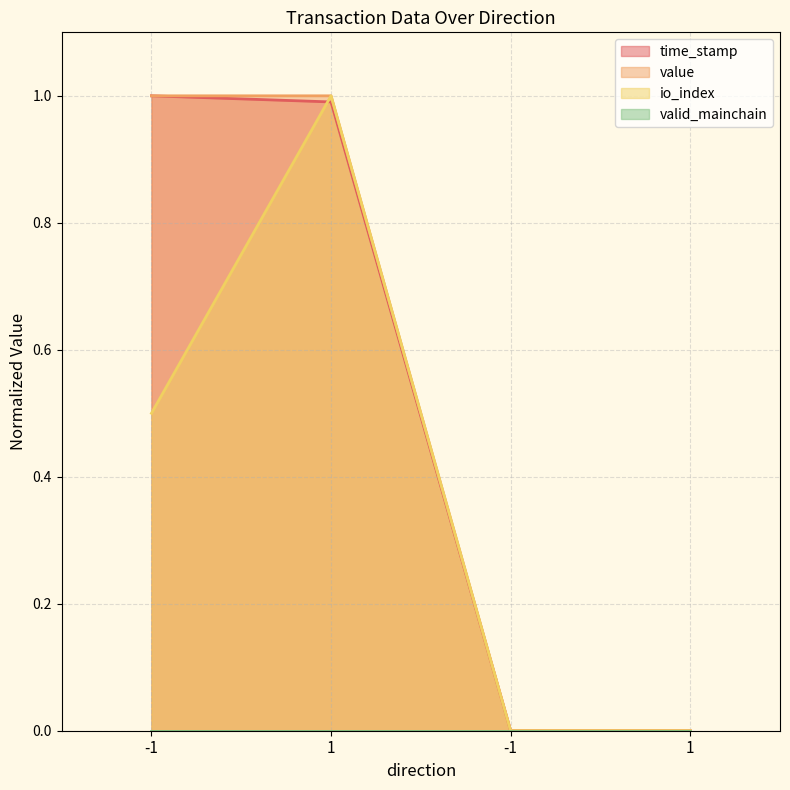

Which series has the largest total across all categories?

value